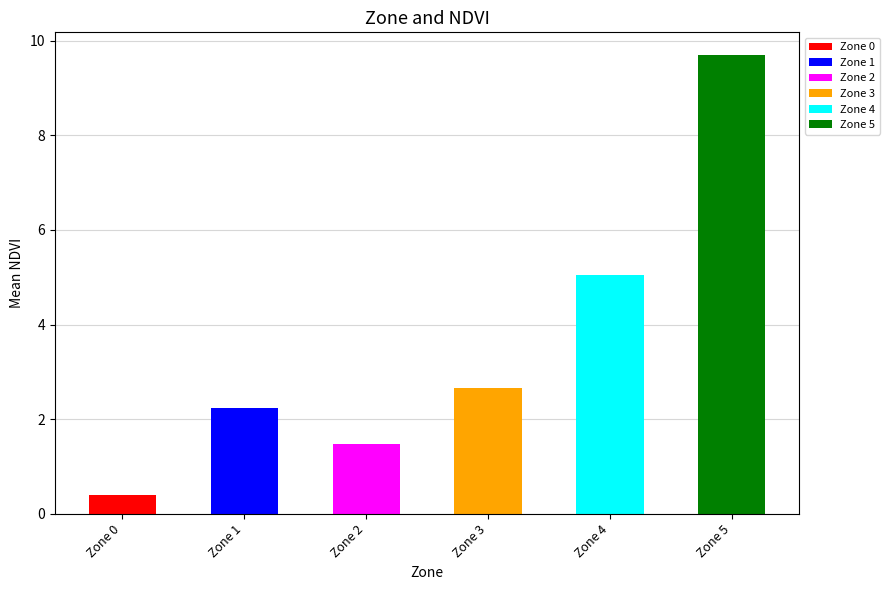

What is the total value across all series at Zone 3?

2.7